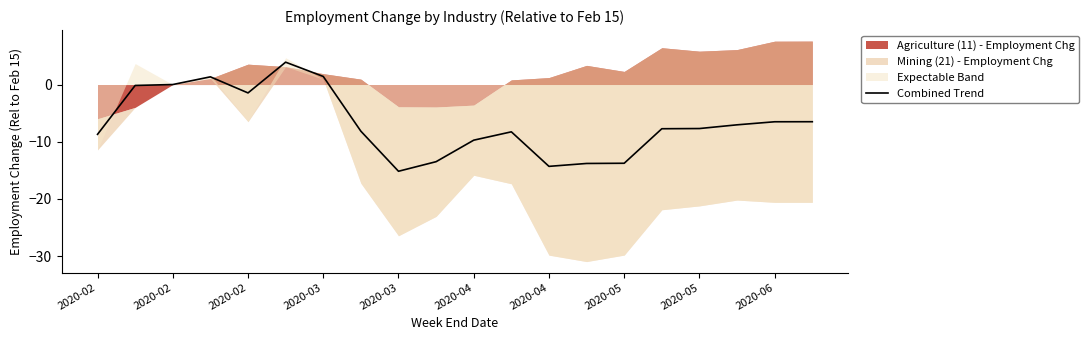

True or false: the data shows -7.0 at 17.

True